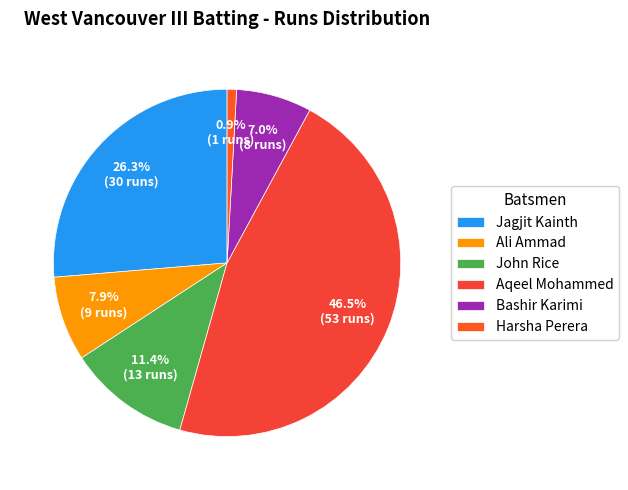

Is there a majority slice in this chart?

No